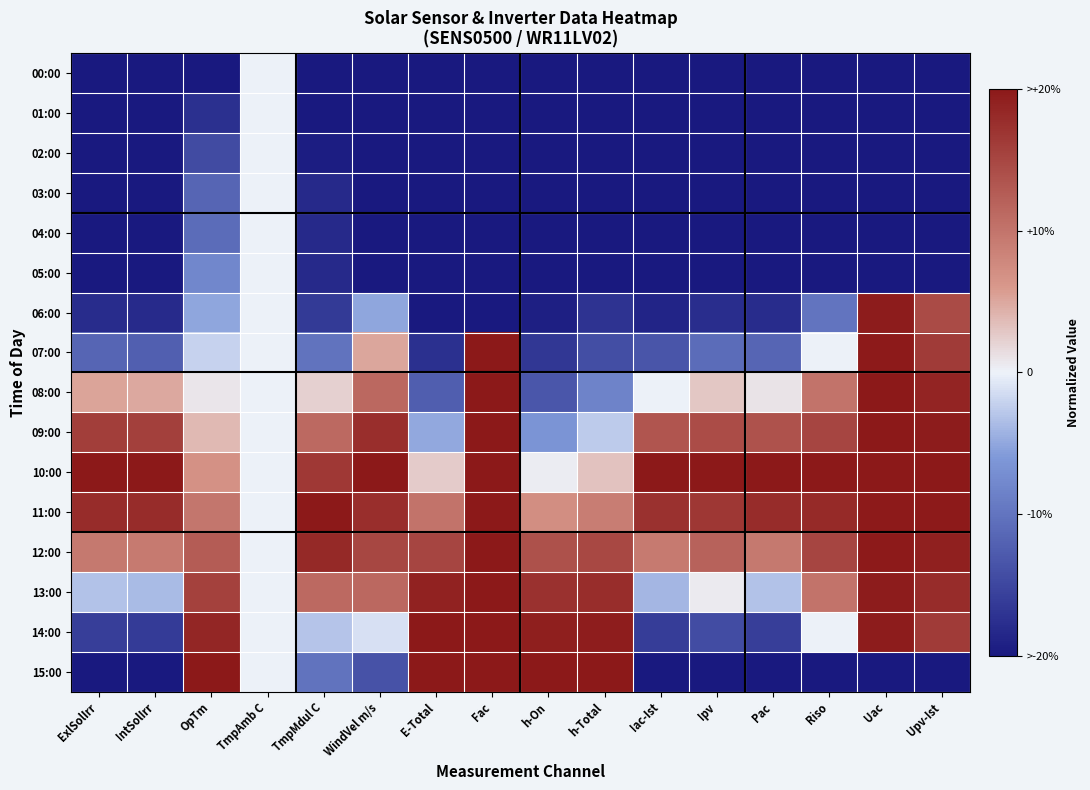

What is the greatest value displayed?

1.0